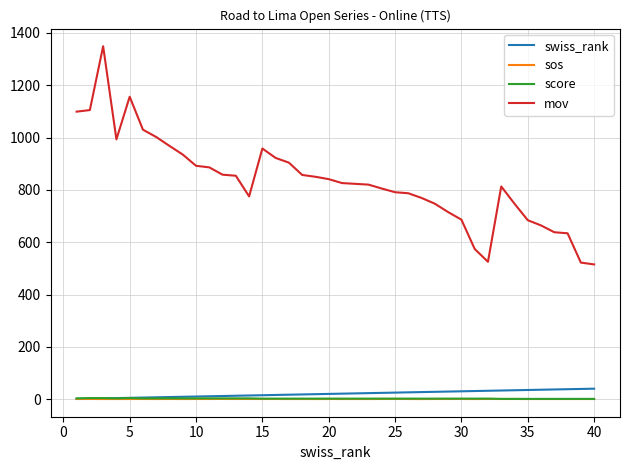

Which series has the widest spread of values?

mov